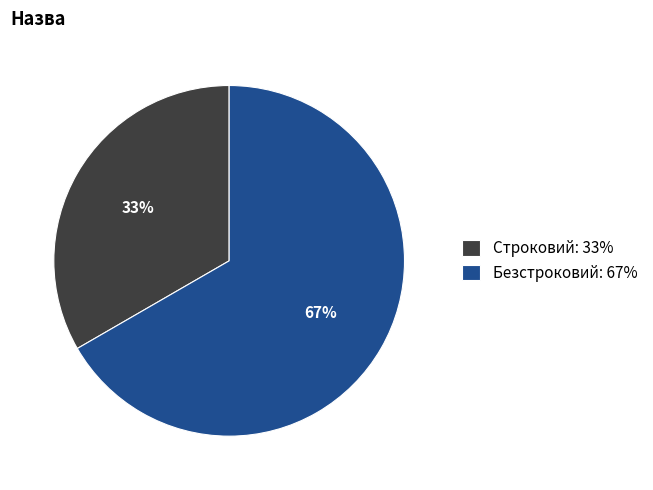

What is the smallest slice in the pie chart?

Строковий